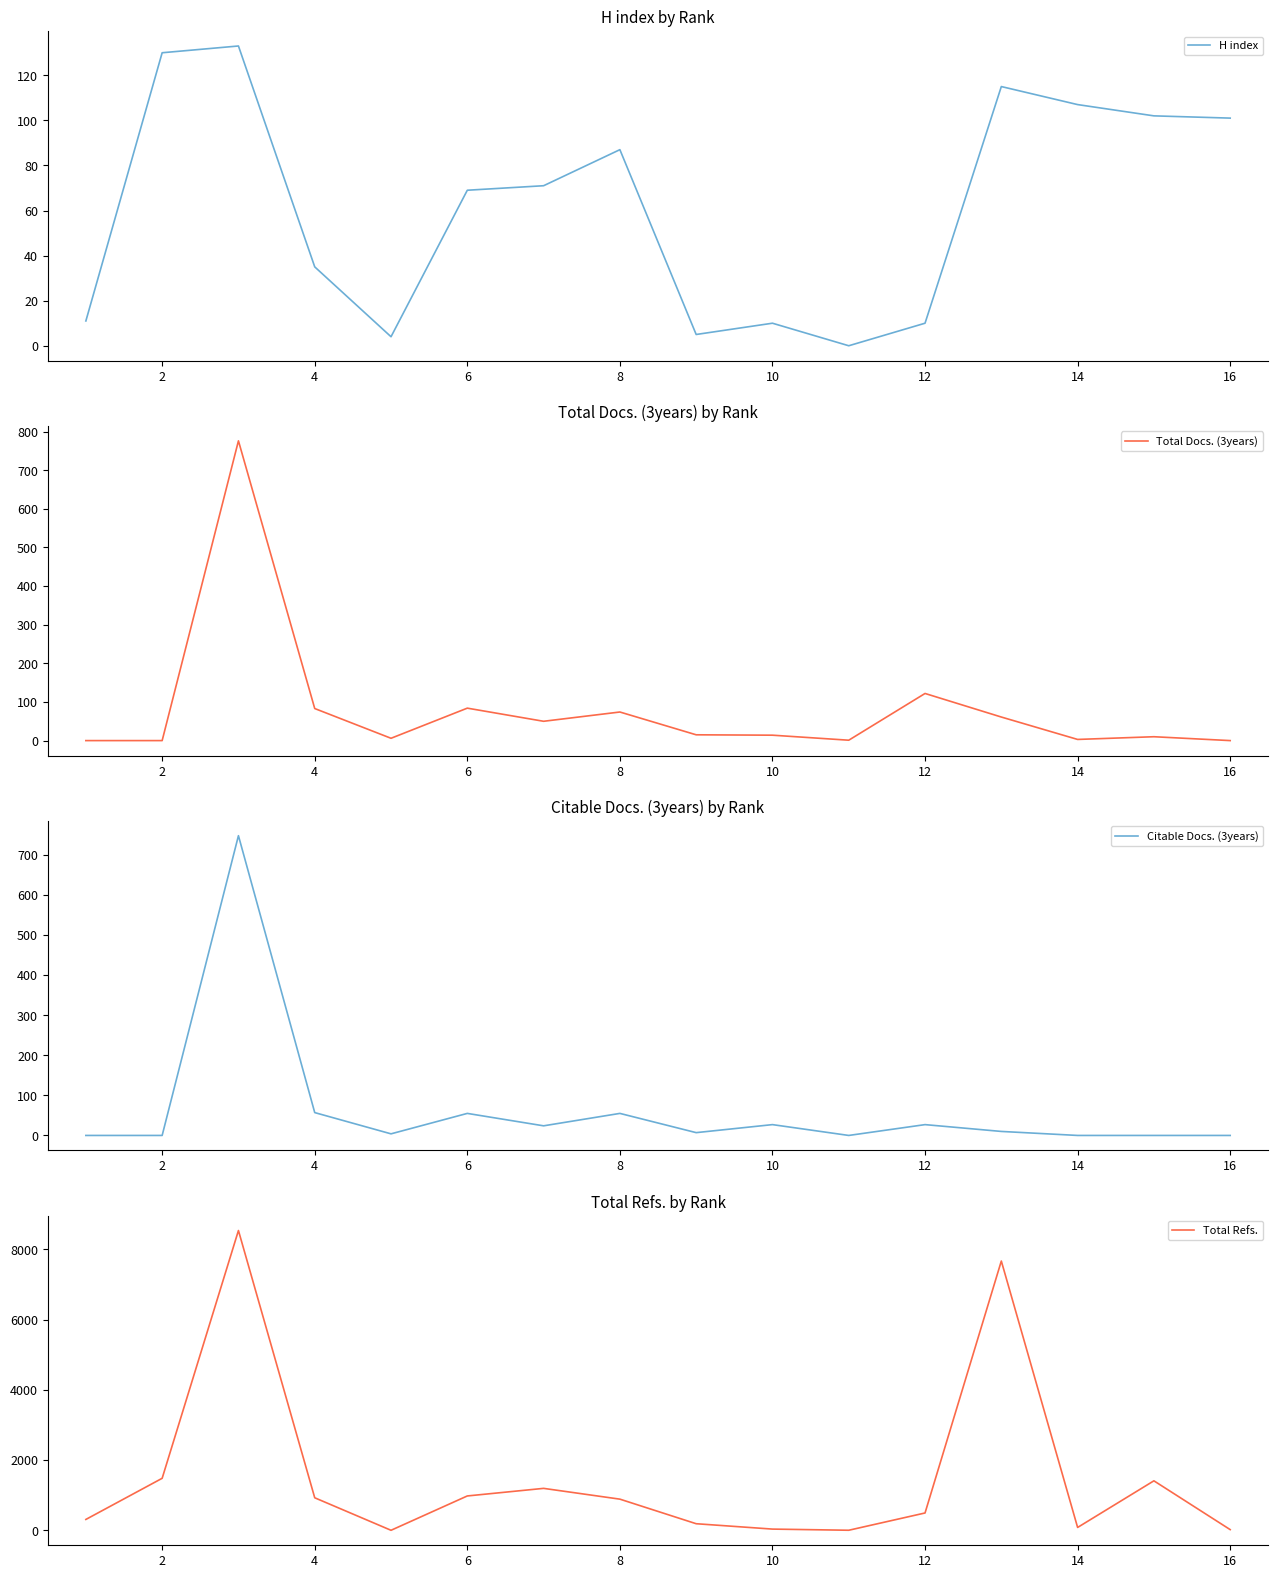

The H index series shows 35 at 4. True or false?

True